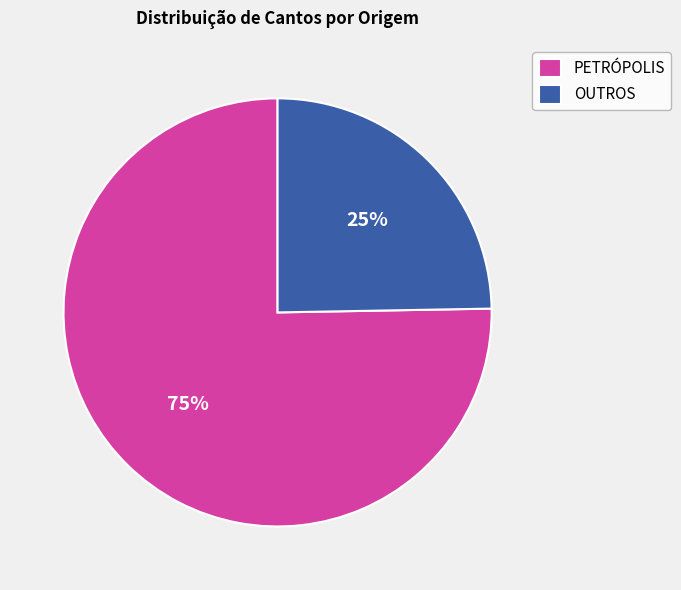

Which slice is the largest?

PETRÓPOLIS